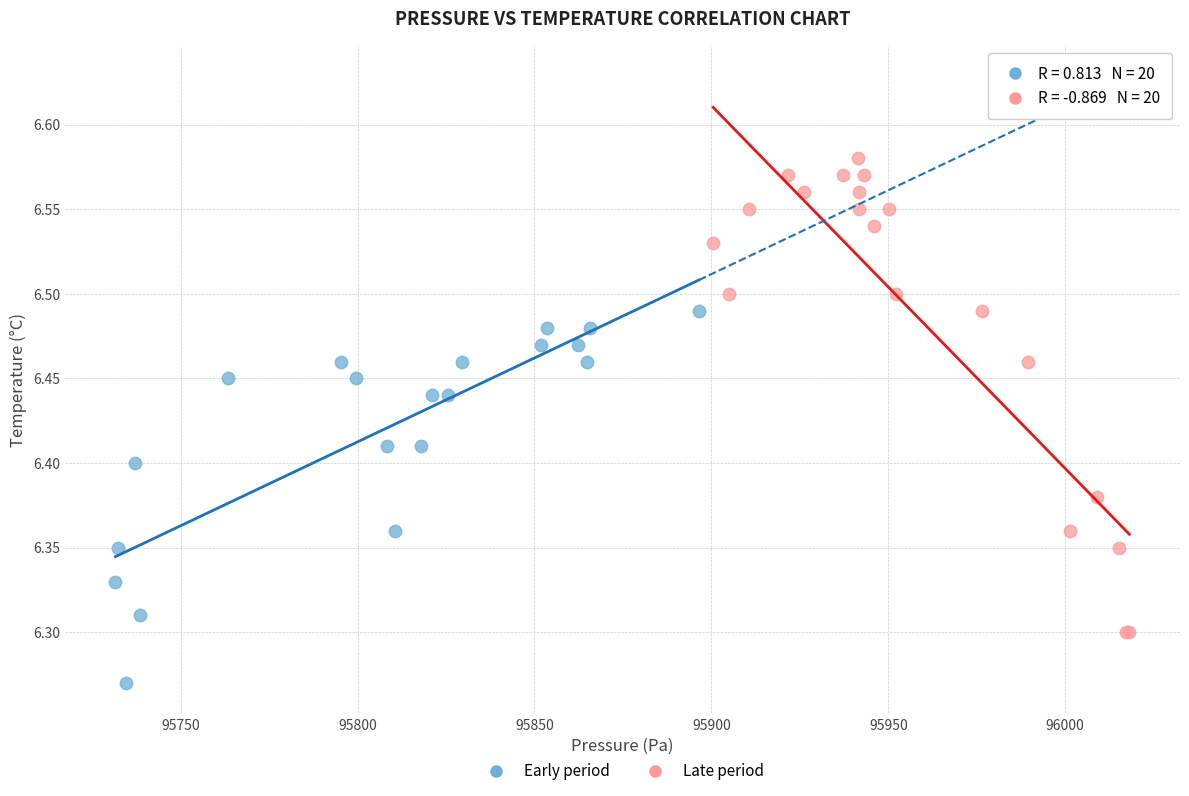

Which series has the widest spread of Y values?

Late period